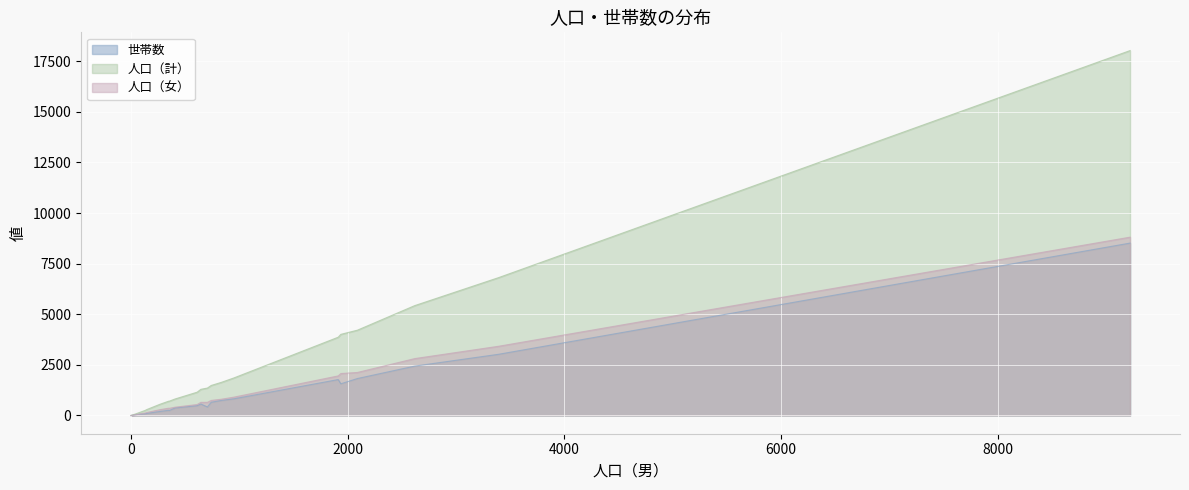

How many lines are shown in the chart?

3